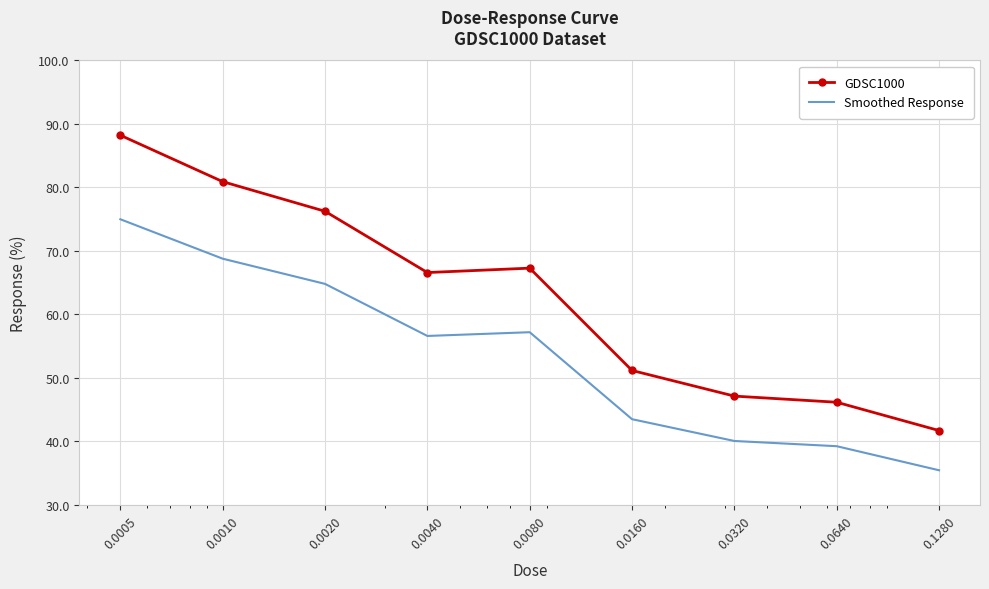

Rank the series by their maximum value, from lowest to highest.

Smoothed Response, GDSC1000